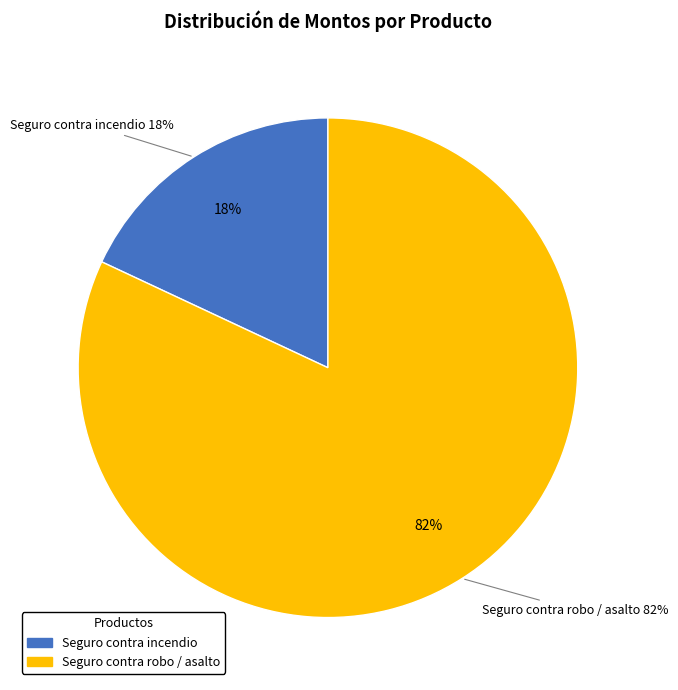

What percentage is the Seguro contra incendio slice, to the nearest percent?

18%